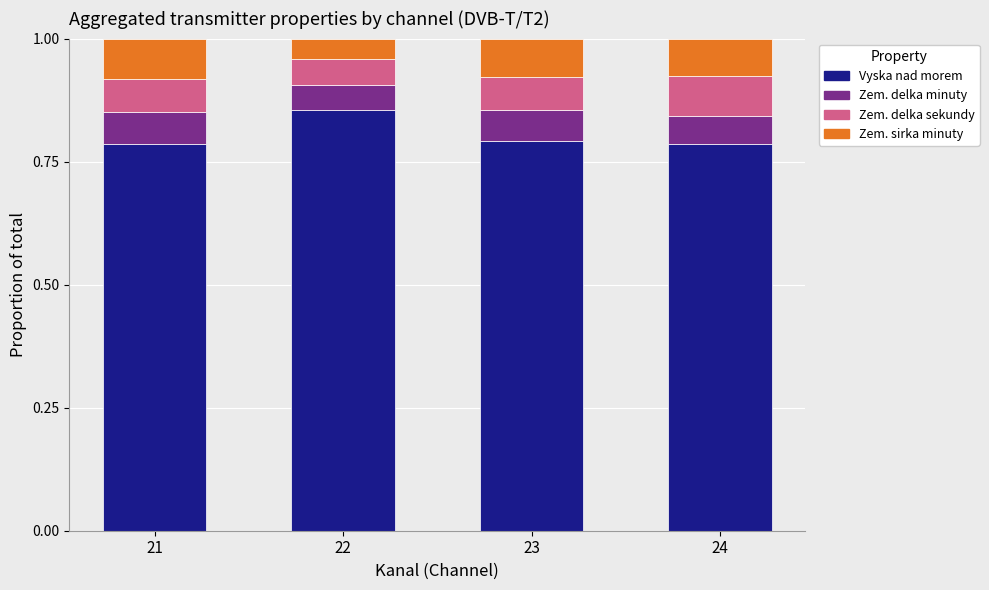

How many bars are there in total?

4